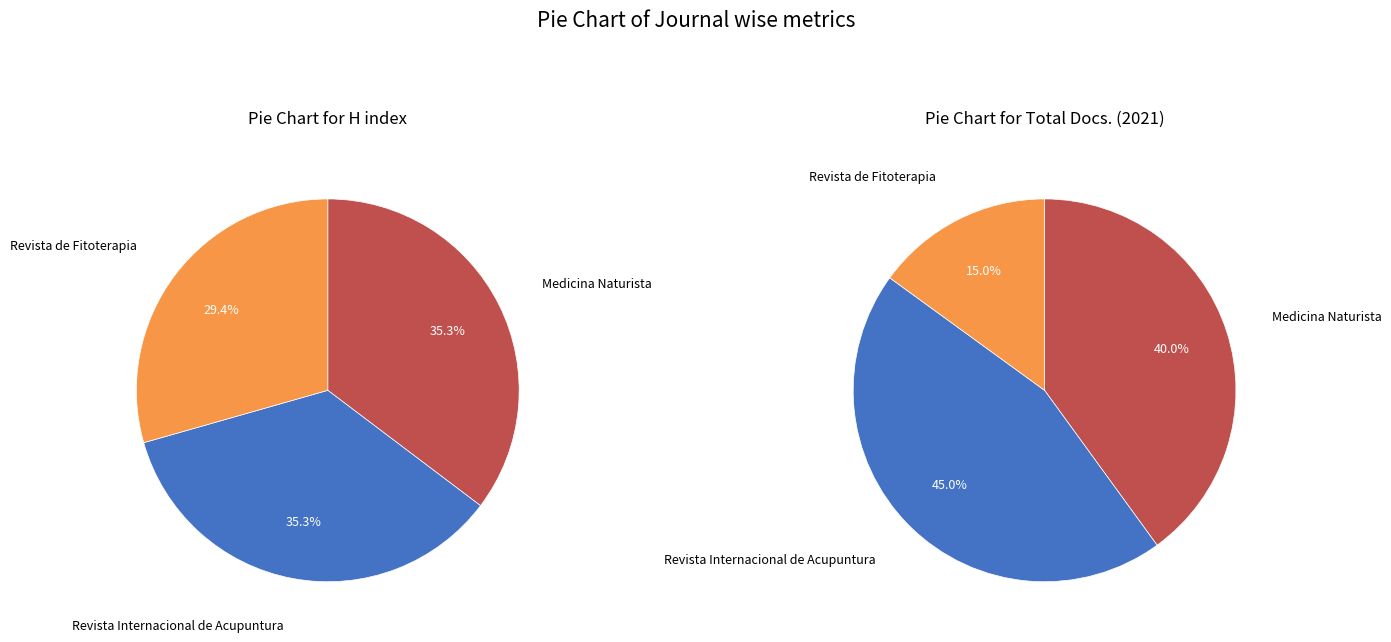

To the nearest percent, what is the difference between the largest and smallest slice percentages?

30%